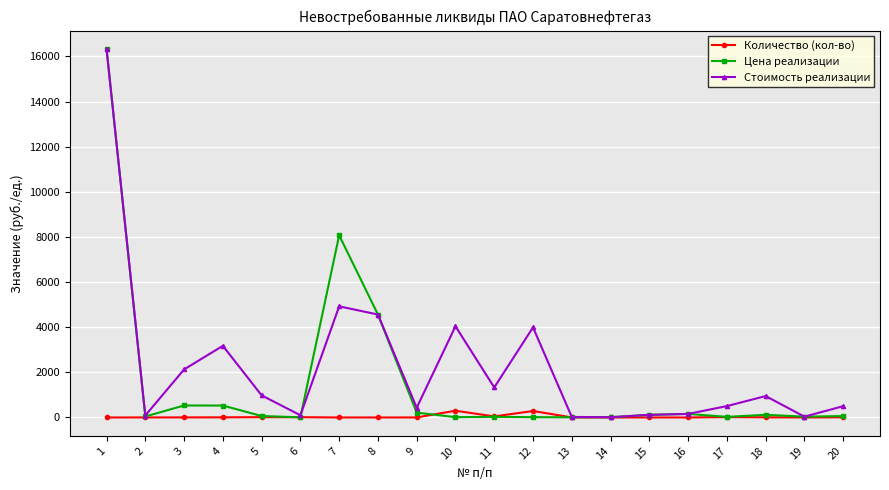

True or false: Стоимость реализации and Цена реализации intersect in this chart.

True